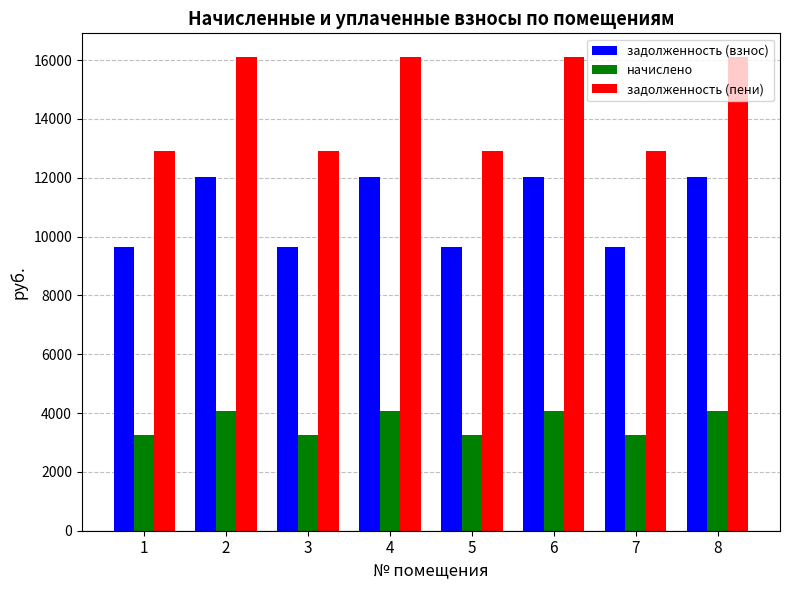

What is the sum of the начислено values at 1 and 8?

7322.4